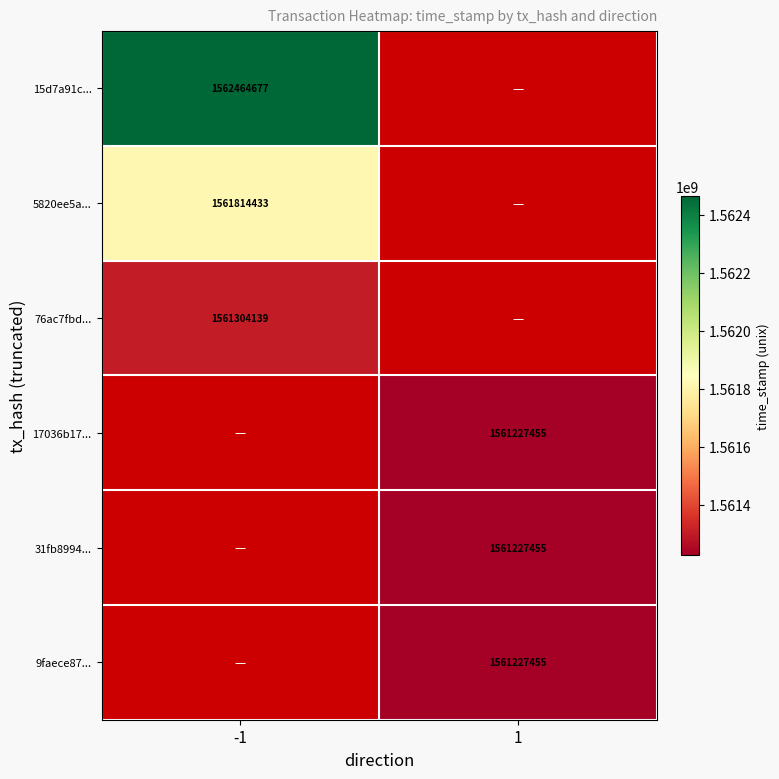

True or false: 31fb8994... has a value of 1561227455 at 1.

True